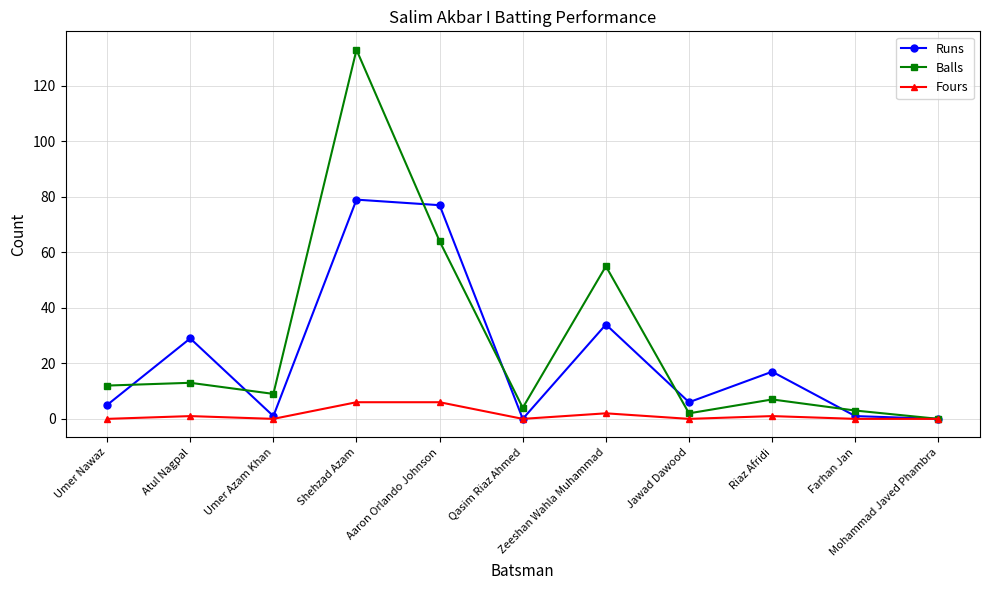

Count the number of categories in the chart.

11